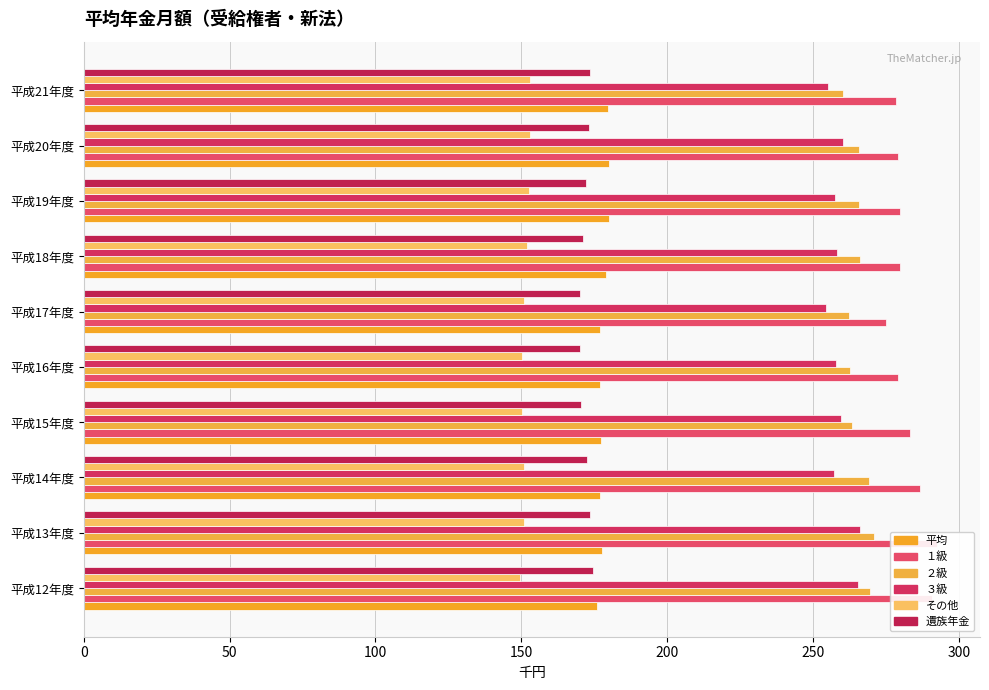

True or false: ２級 has a value of 464.9 at 平成17年度.

False